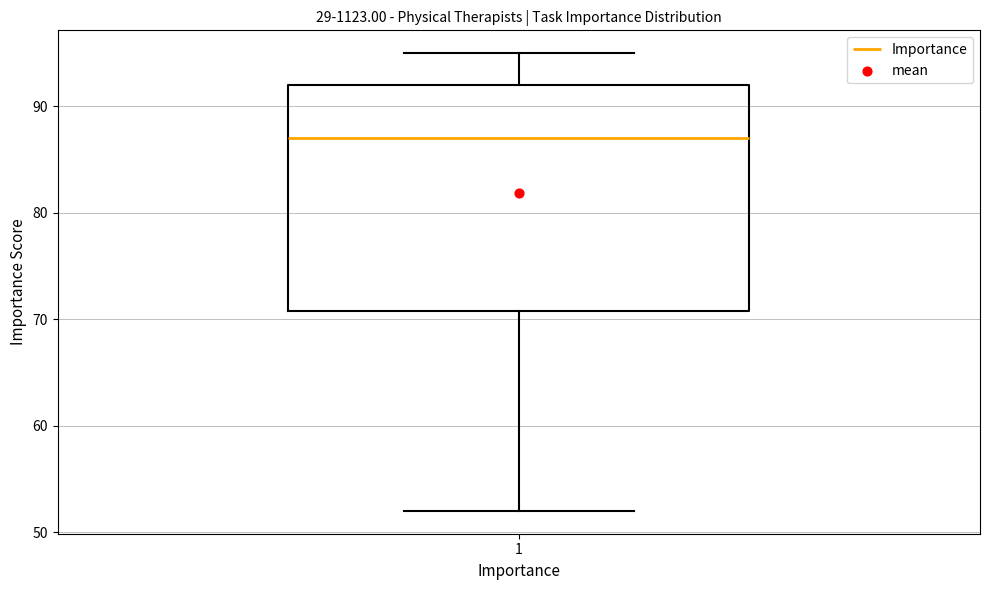

Where does the upper whisker of the box at x = 1 end on the y-axis? The values are not printed on the chart, so give them approximately, as read against the axis.

95